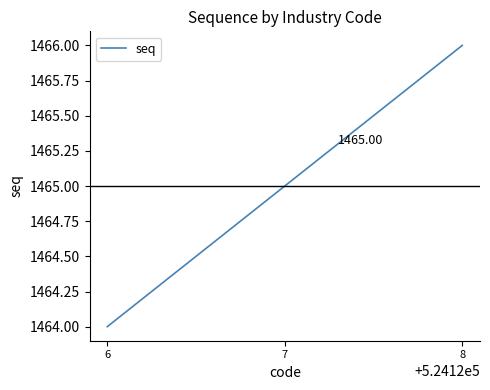

How many lines are shown in the chart?

1